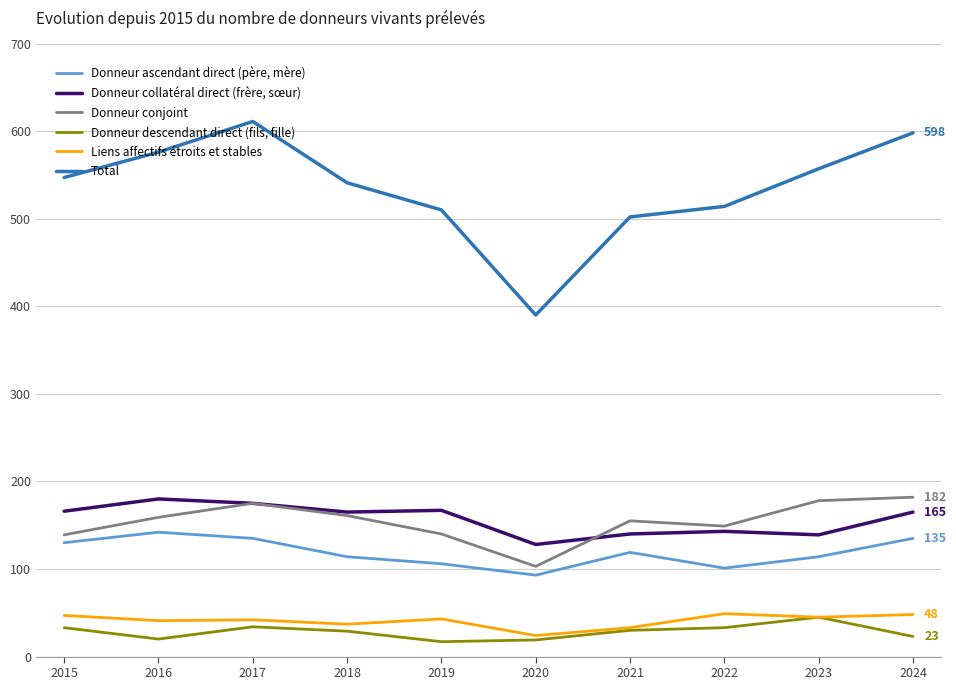

What is the greatest value displayed?

611